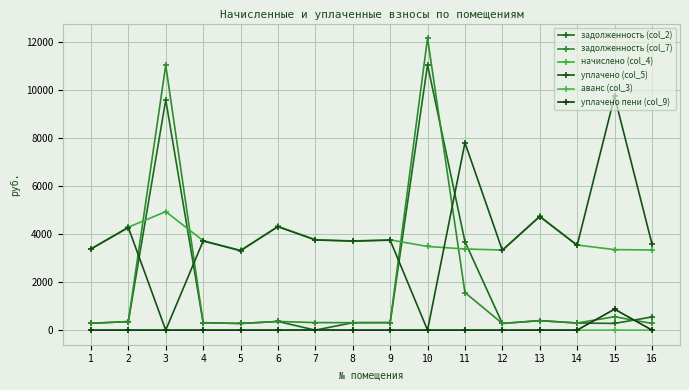

True or false: начислено (col_4) has more than 0 points higher than both neighbors.

True